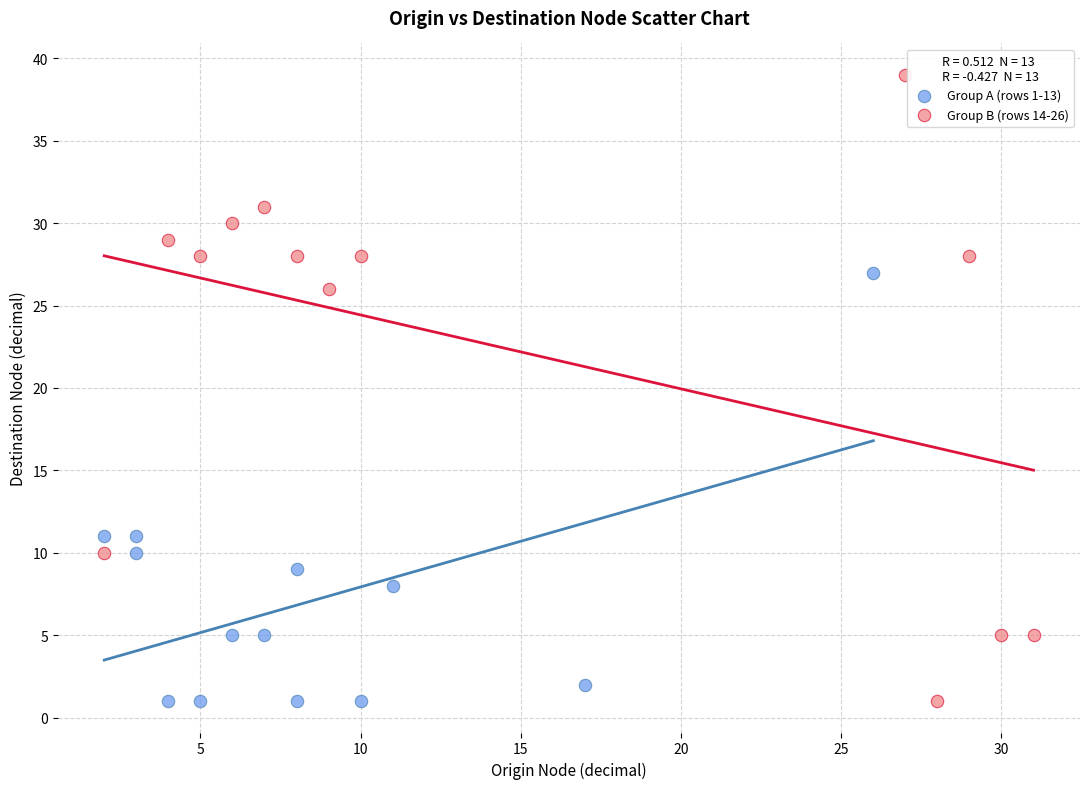

Which series has the largest Y range (max minus min)?

Group B (rows 14-26)